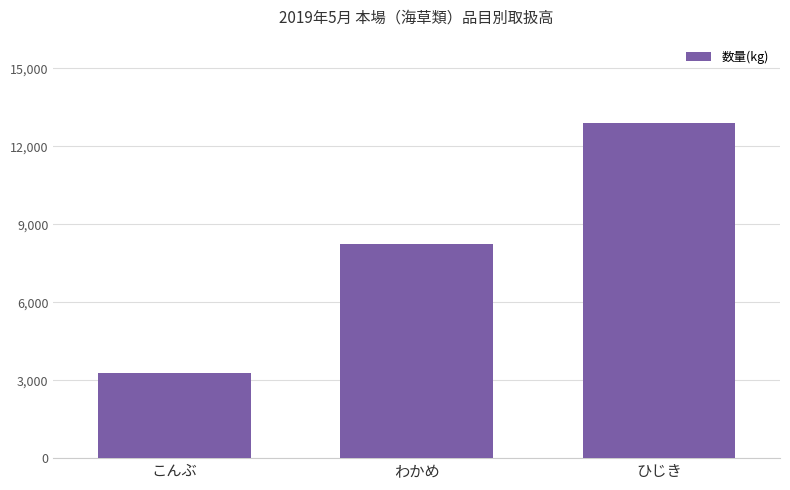

Is it true that the value at こんぶ is 4469?

False